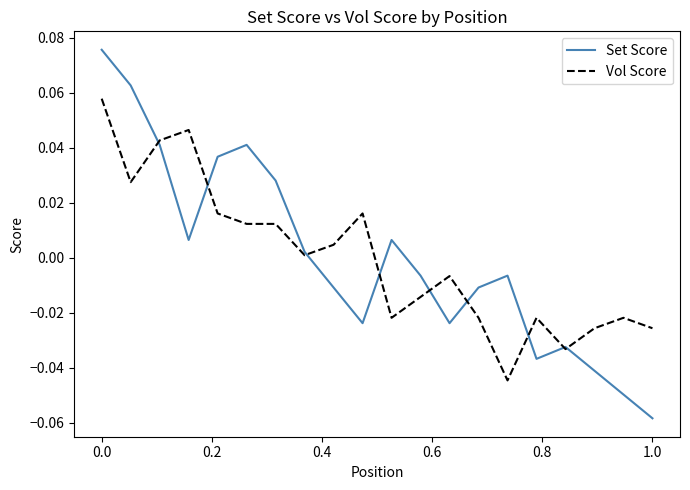

Which series has the largest range (max minus min)?

Set Score